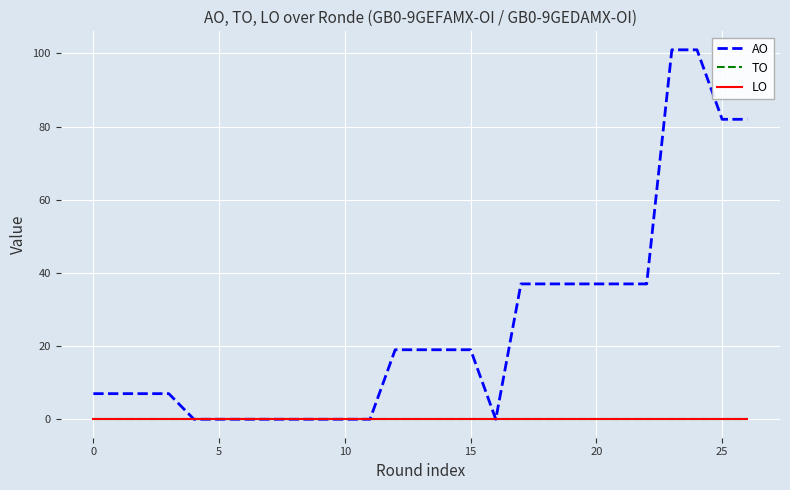

Is this an area chart (filled region under the line)?

No